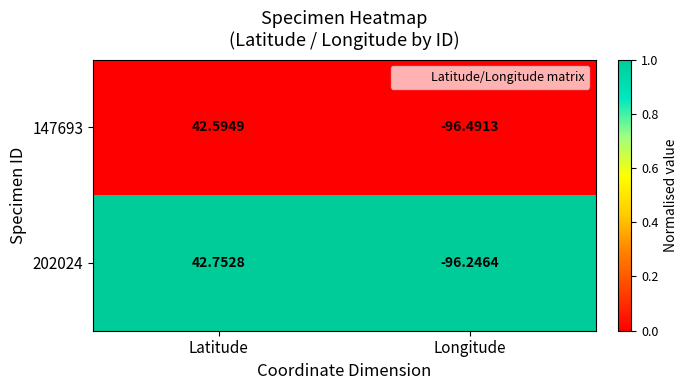

List the series in order of their peak value, lowest first.

147693, 202024